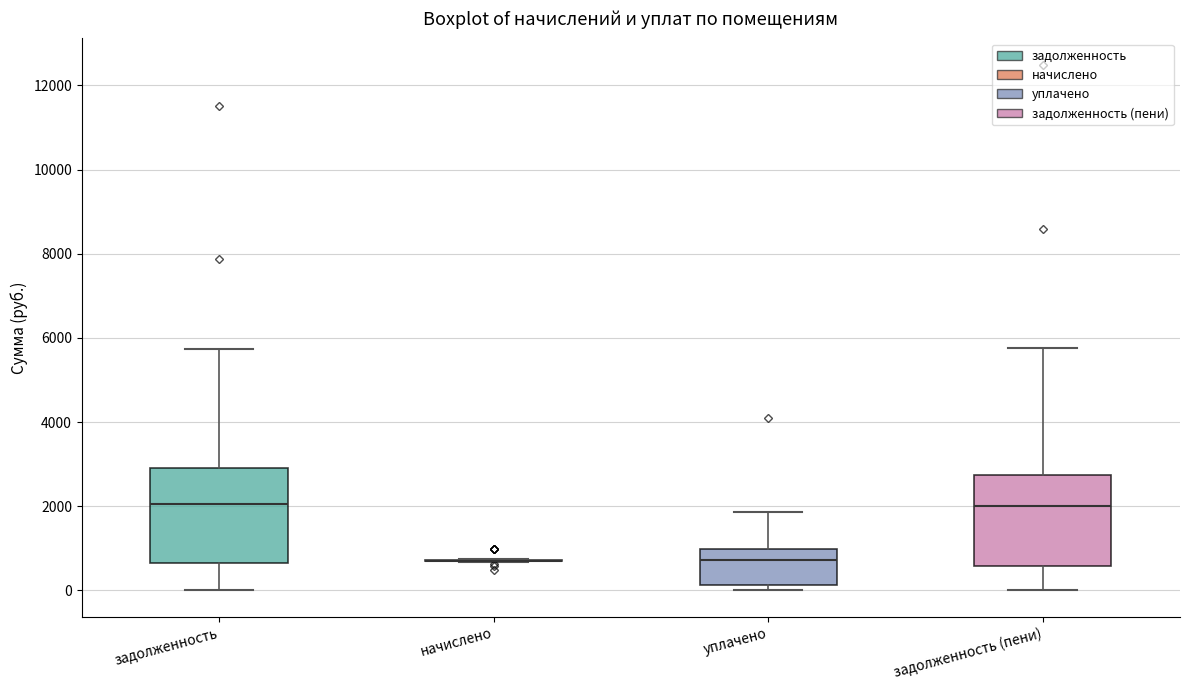

Reading left to right, transcribe this box plot: for each box, give where its median line is, the range the box spans, and where its two whiskers end, as read against the y-axis. The values are not printed on the chart, so give them approximately, as read against the axis.

задолженность: median 2000, box 600 to 3000, whiskers 0 to 5800
начислено: box collapsed to a line at 800, whiskers 600 to 800
уплачено: median 800, box 200 to 1000, whiskers 0 to 1800
задолженность (пени): median 2000, box 600 to 2800, whiskers 0 to 5800